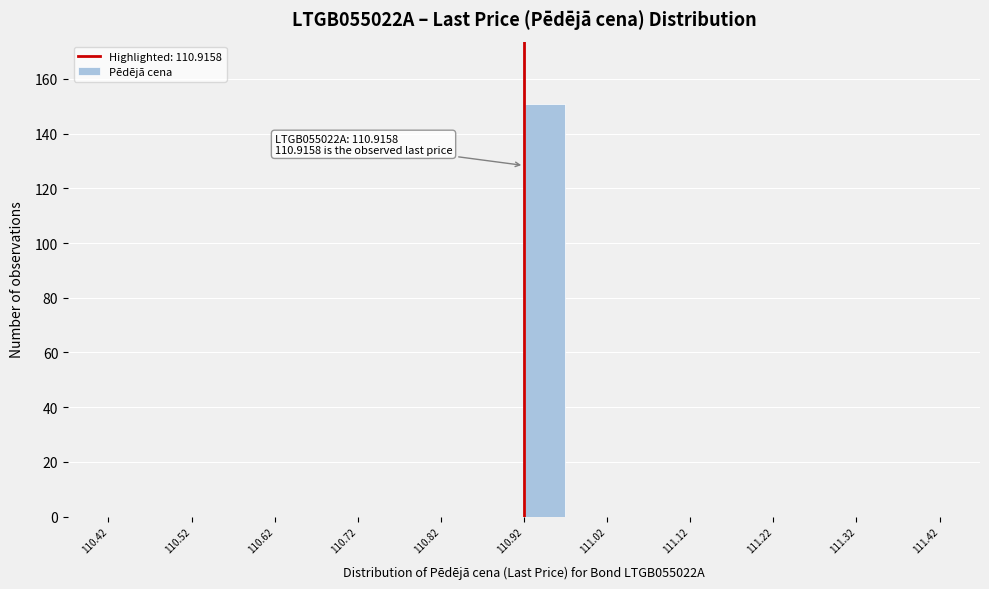

Which range on the x-axis has the tallest bar?

110.92 to 110.97